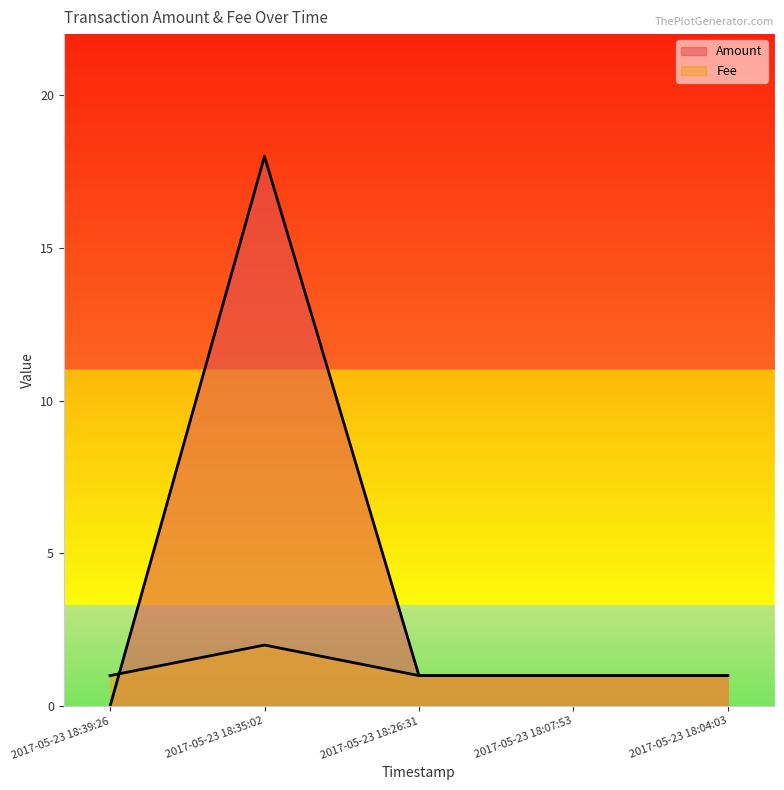

Which series has the largest total across all categories?

Amount